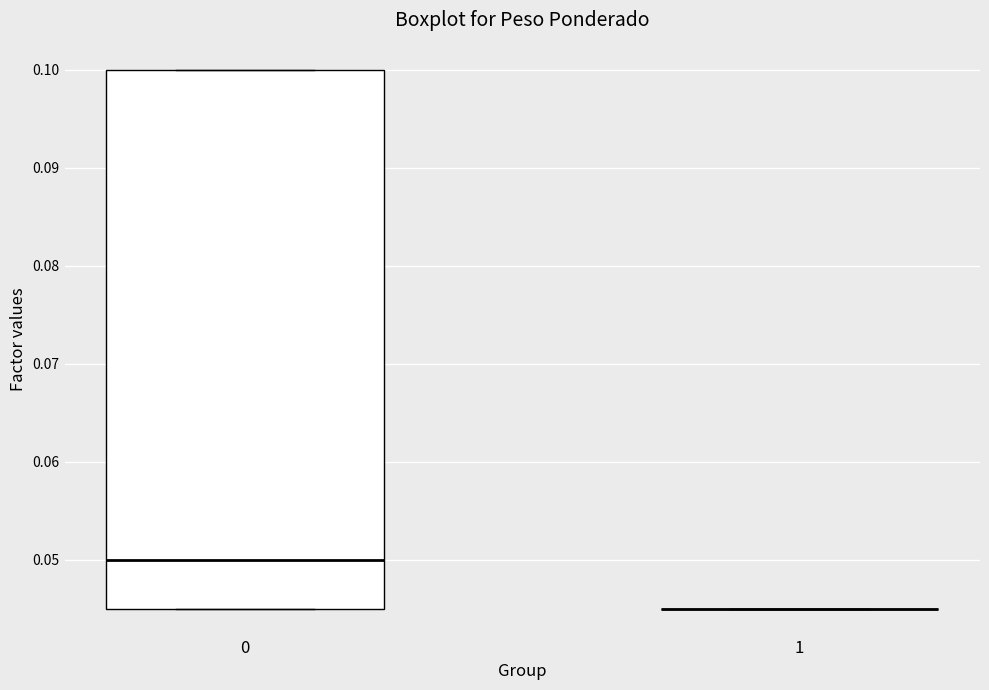

Reading left to right, read every box against the y-axis: the position of its median line, the range the box covers, and the ends of its whiskers. The values are not printed on the chart, so give them approximately, as read against the axis.

0: median 0.050, box 0.045 to 0.100, whiskers 0.045 to 0.100
1: box collapsed to a line at 0.045, whiskers 0.045 to 0.045